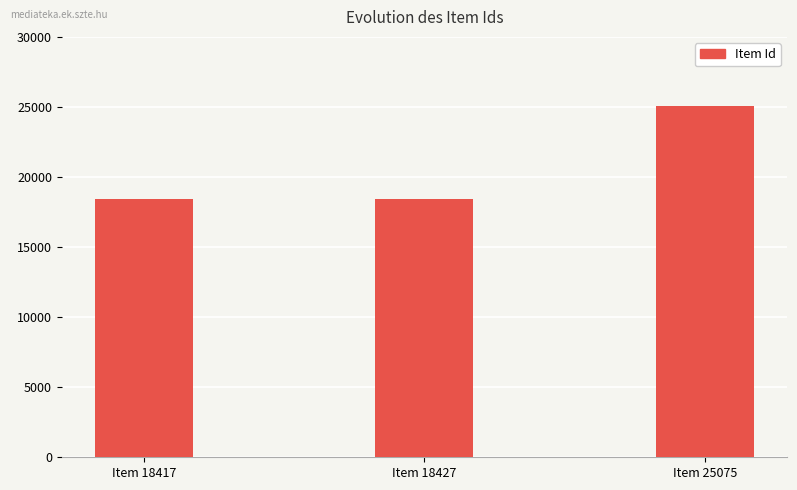

What is the difference between the maximum and minimum values?

6658